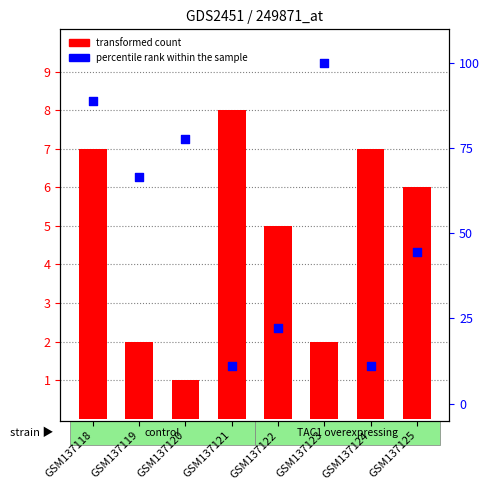

At how many categories does at least one series exceed 43?

5